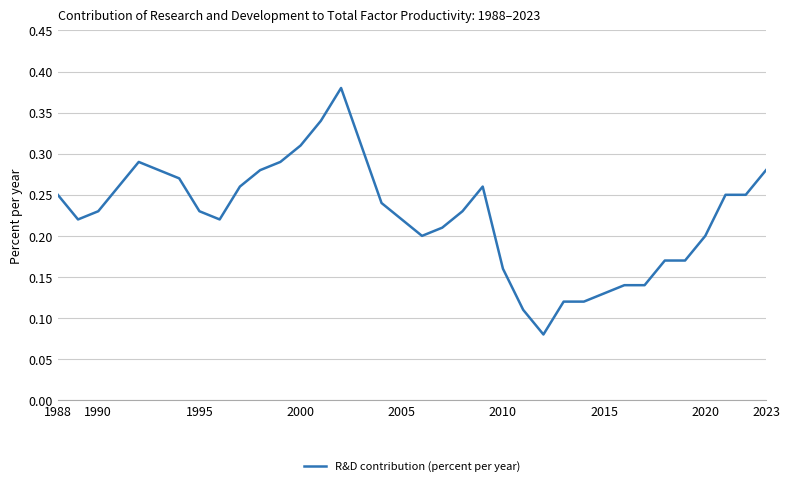

How many lines are shown in the chart?

1